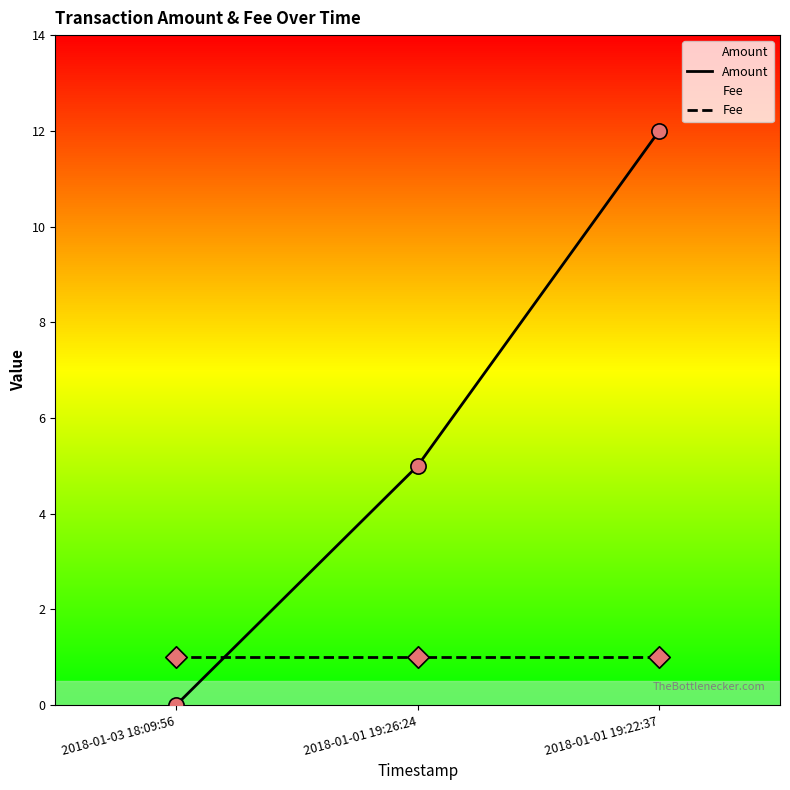

Is the value of Fee at 2018-01-03 18:09:56 greater than the value of Amount at 2018-01-03 18:09:56?

Yes